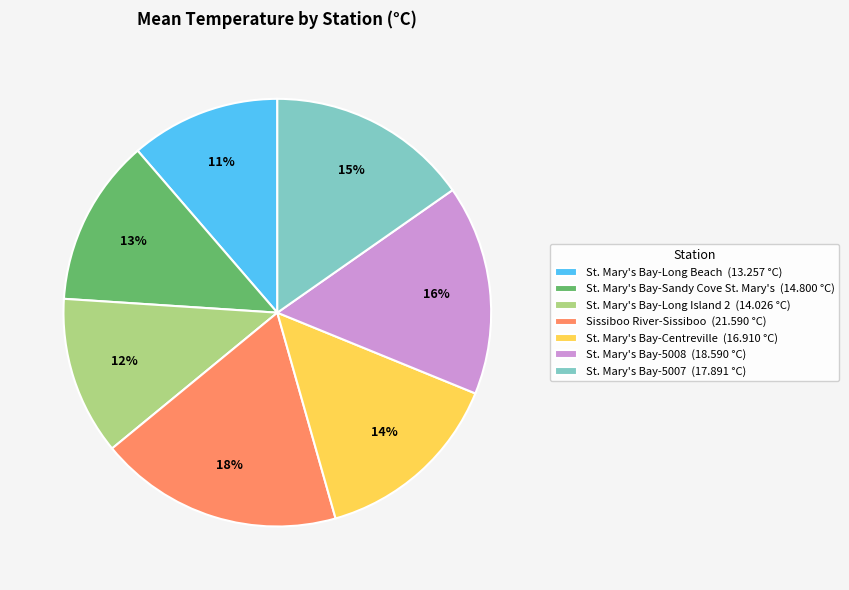

To the nearest percent, what is the difference between the St. Mary's Bay-Long Island 2 and St. Mary's Bay-Long Beach slice percentages?

1%